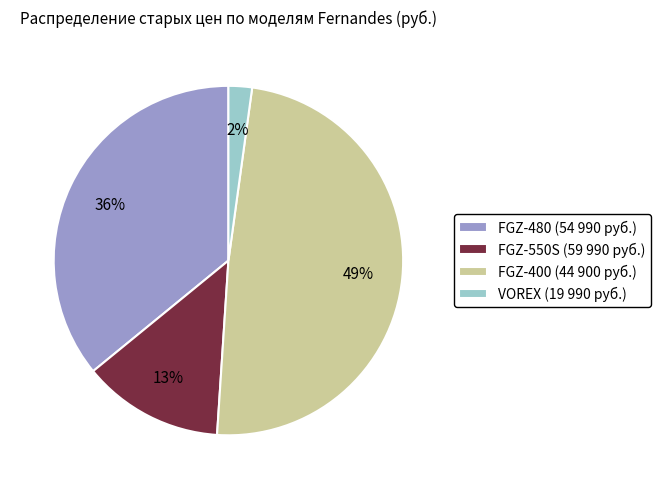

How many slices are in this pie chart?

4